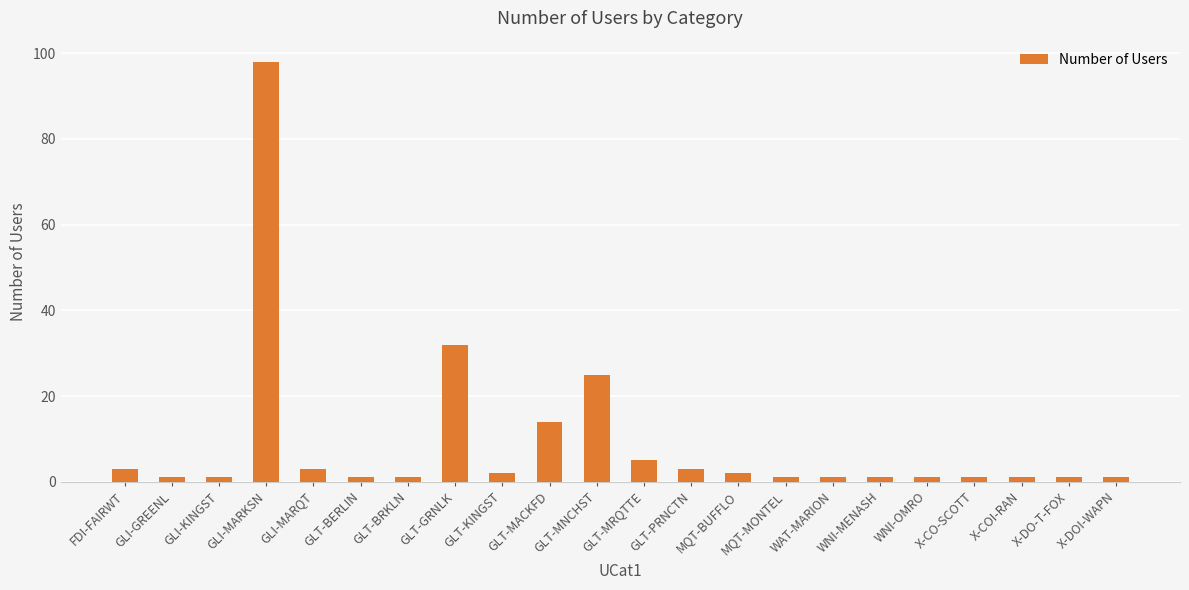

Does the chart contain stacked bars?

No